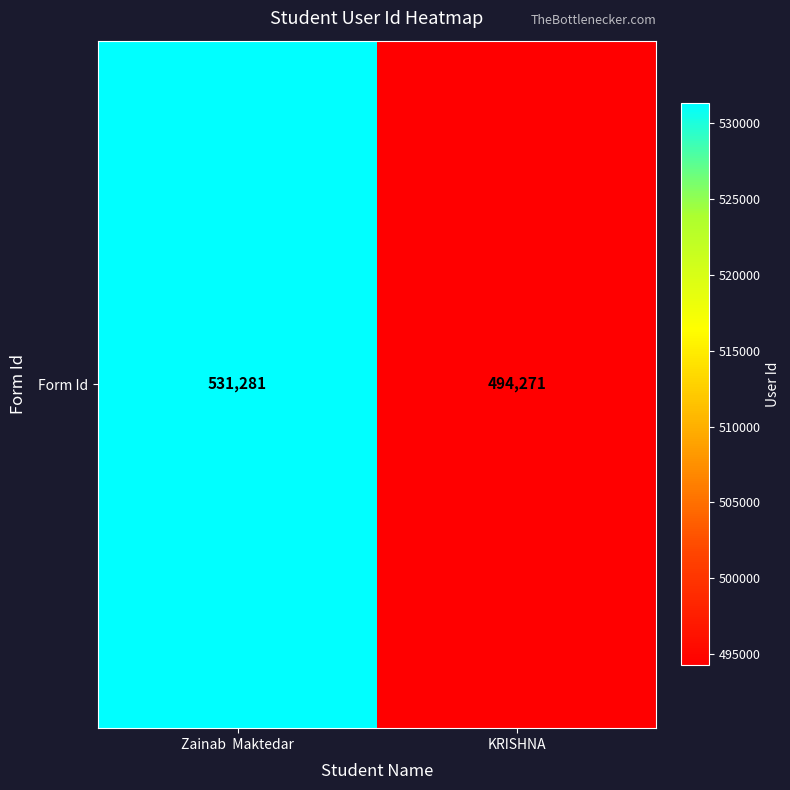

Which category has the lowest value across all series?

KRISHNA